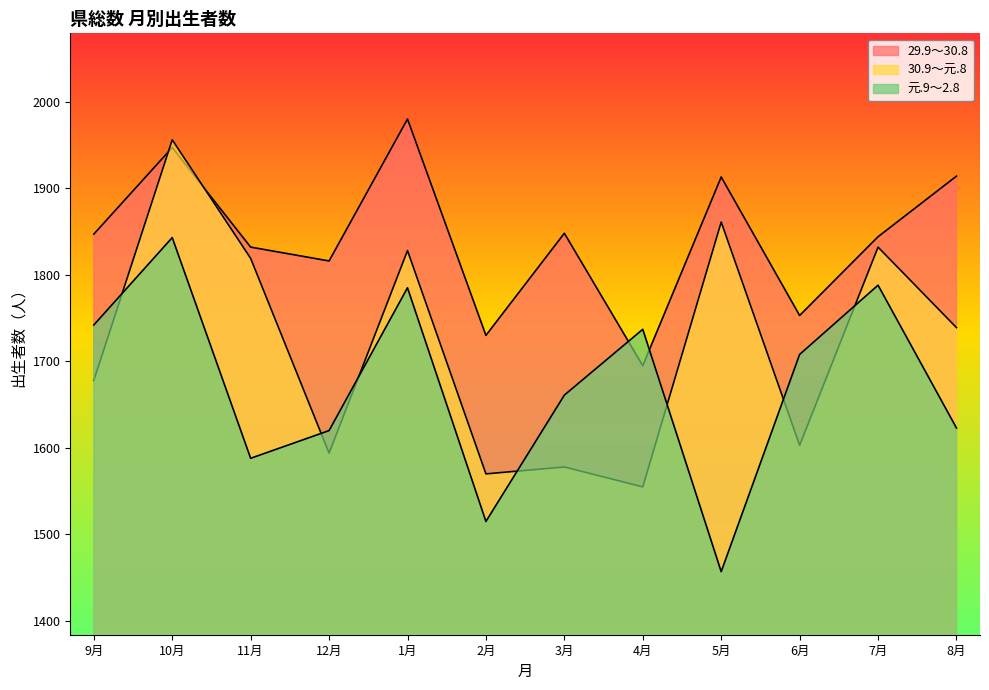

What is the difference between the 元.9～2.8 values at 8月 and 2月?

108